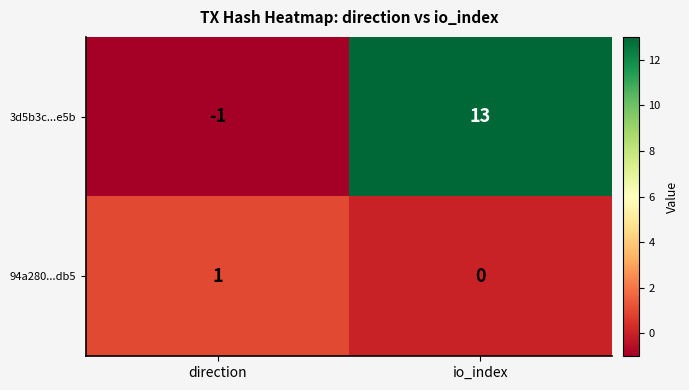

At which label does 94a280...db5 reach its minimum?

io_index